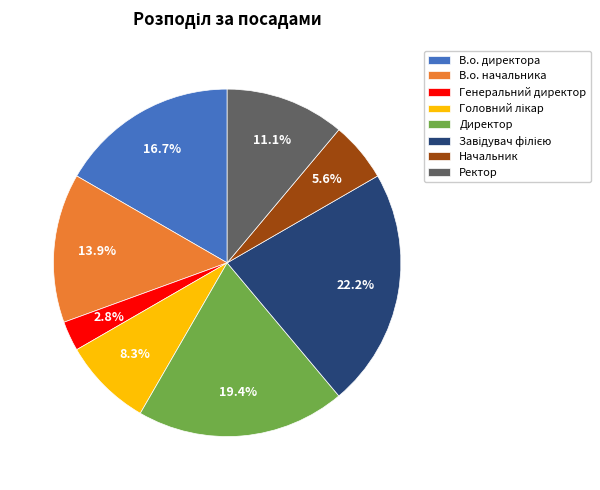

Combined, do В.о. директора and Ректор account for over 50%?

No